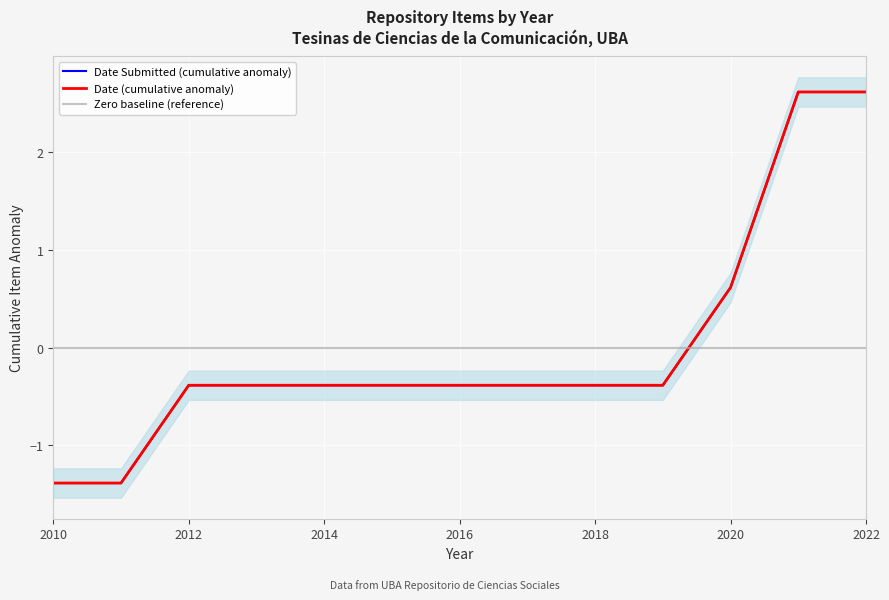

Which series has the widest spread of values?

Date Submitted (cumulative anomaly)